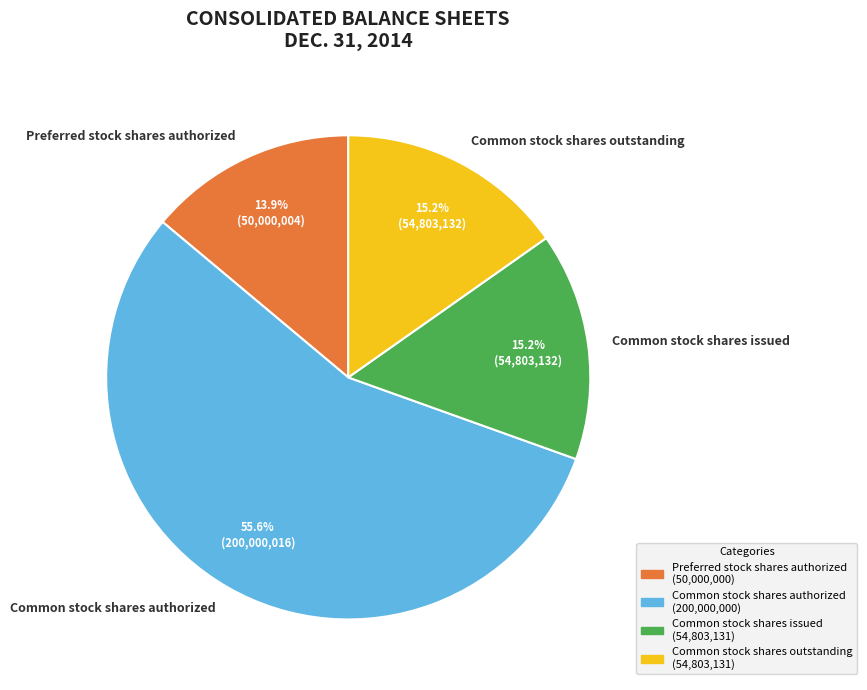

How many slices are in this pie chart?

4